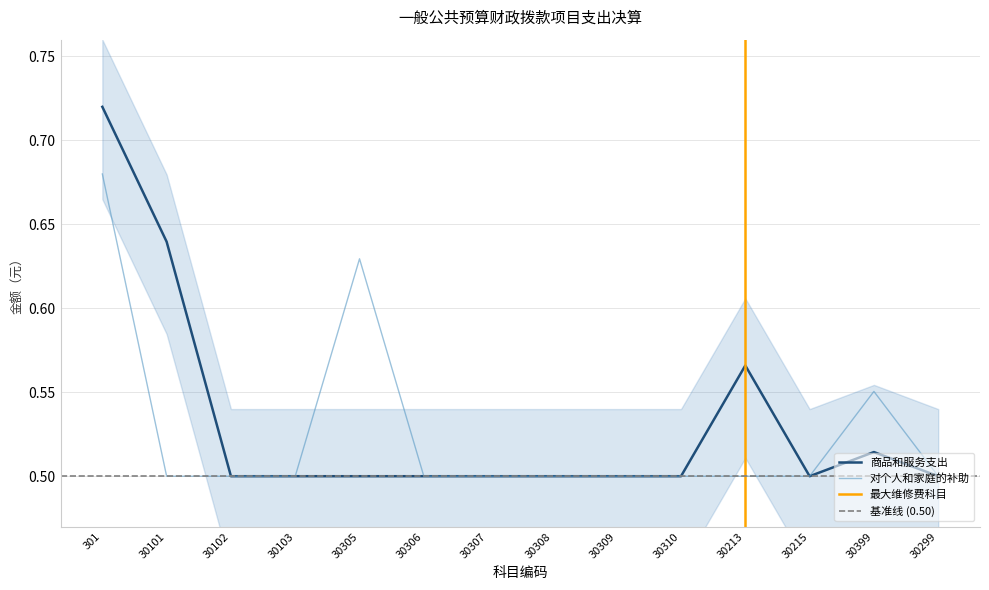

Reading left to right, what are all the values shown in this chart?

商品和服务支出: 0.7	0.6	0.5	0.5	0.5	0.5	0.5	0.5	0.5	0.5	0.6	0.5	0.5	0.5
对个人和家庭的补助: 0.7	0.5	0.5	0.5	0.6	0.5	0.5	0.5	0.5	0.5	0.5	0.5	0.6	0.5